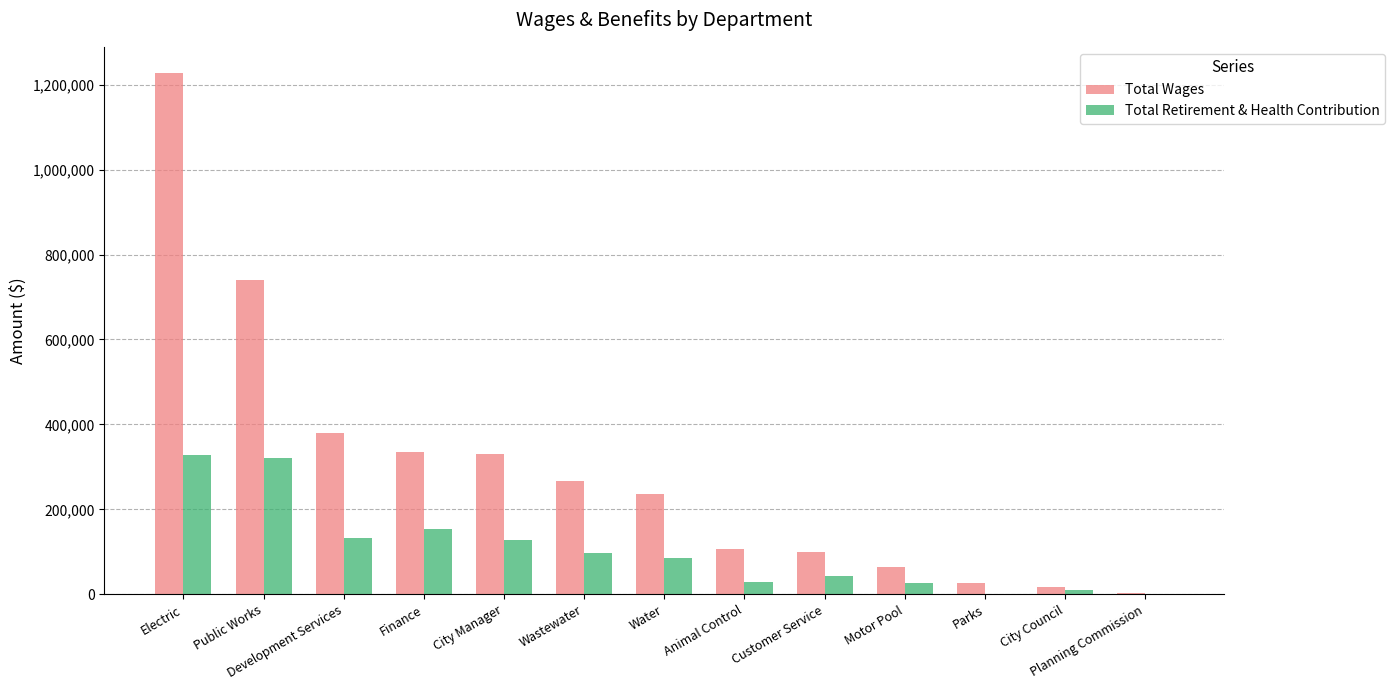

Count the number of categories in the chart.

13